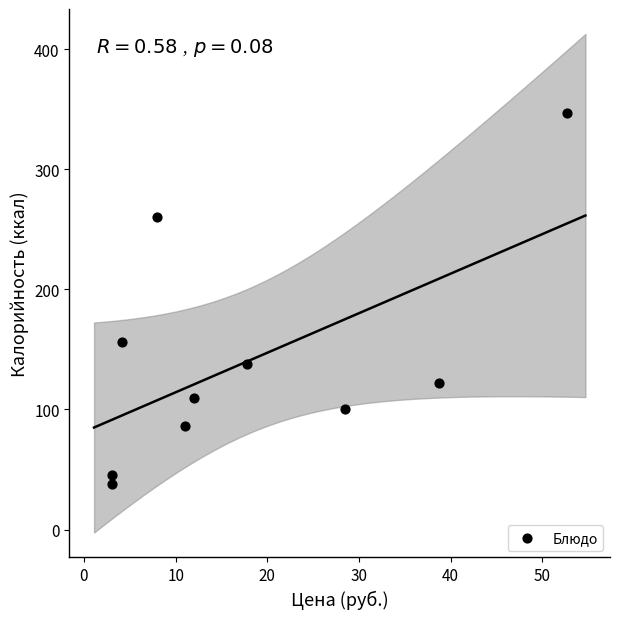

What Y value in the scatter plot is closest to 192?

156.2